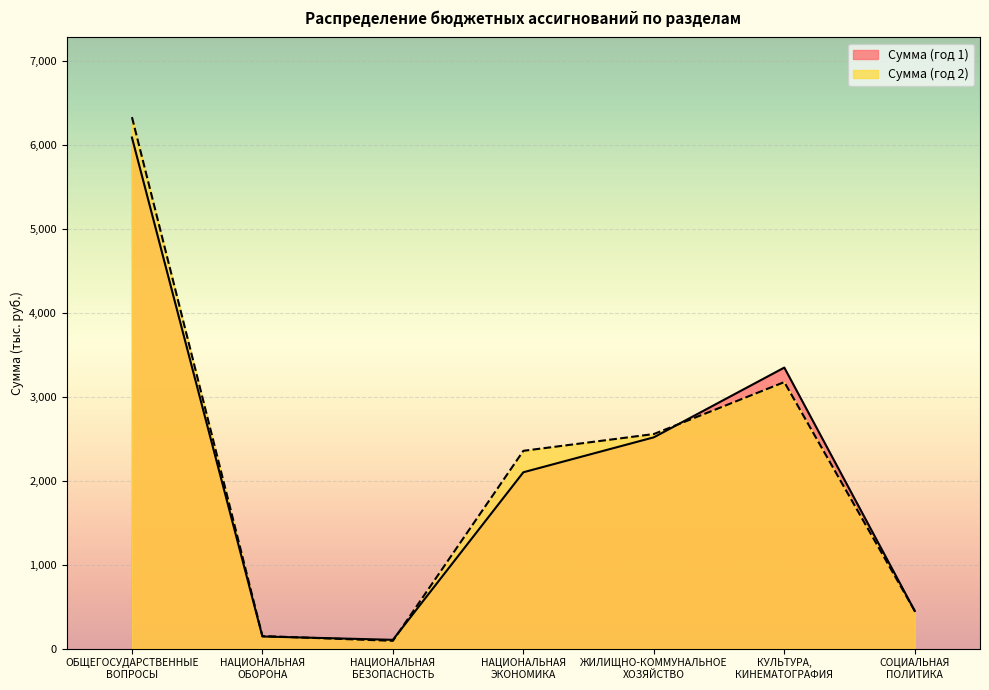

At which category is the sum across all series the highest?

ОБЩЕГОСУДАРСТВЕННЫЕ
ВОПРОСЫ